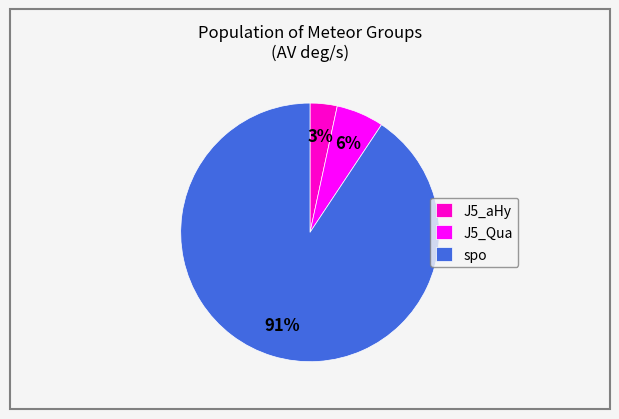

Do J5_aHy and J5_Qua together represent more than half of the pie?

No